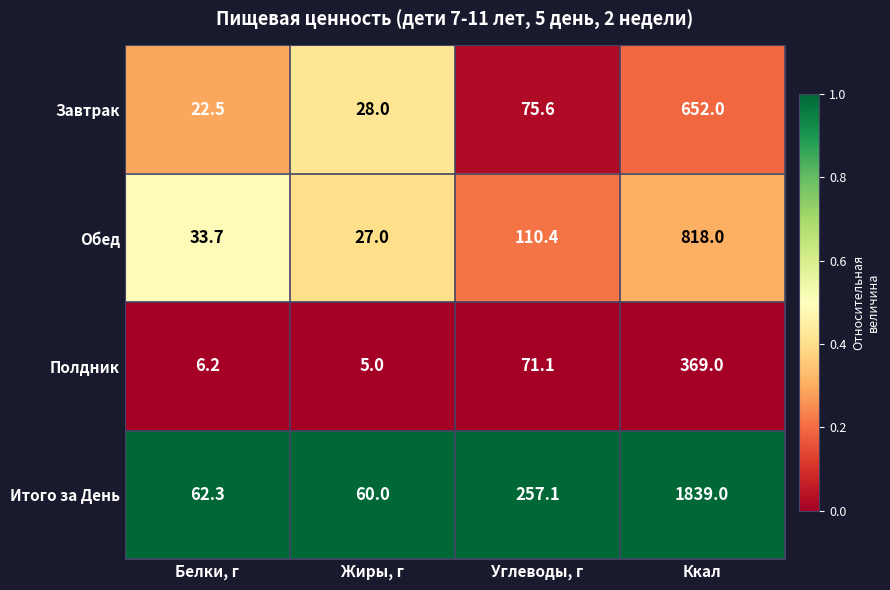

The Завтрак series shows 652.0 at Ккал. True or false?

True